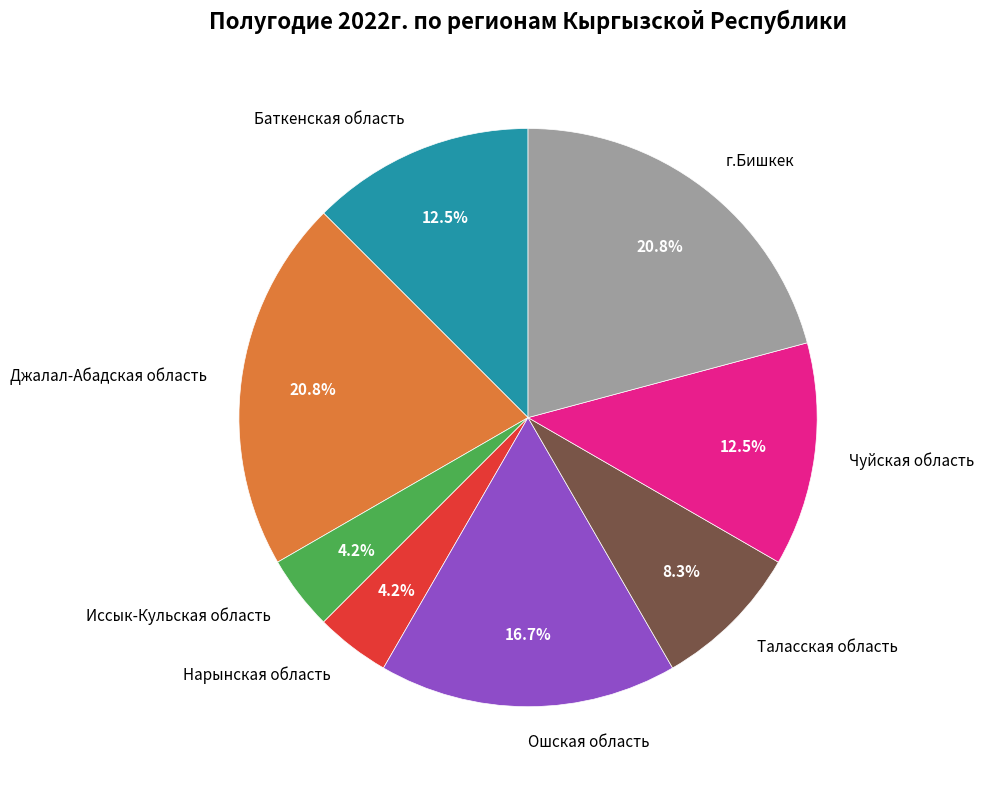

The Ошская область slice represents 6% of the pie. True or false?

False